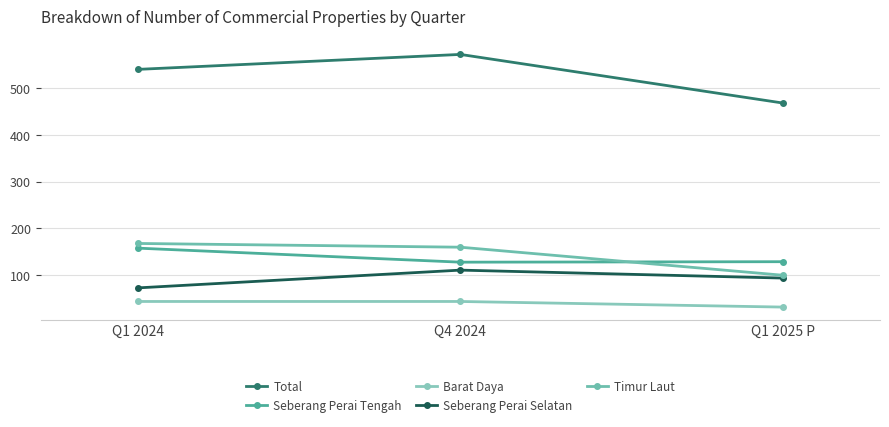

What is the approximate value of Seberang Perai Tengah at Q1 2025 P, to the nearest 10?

130